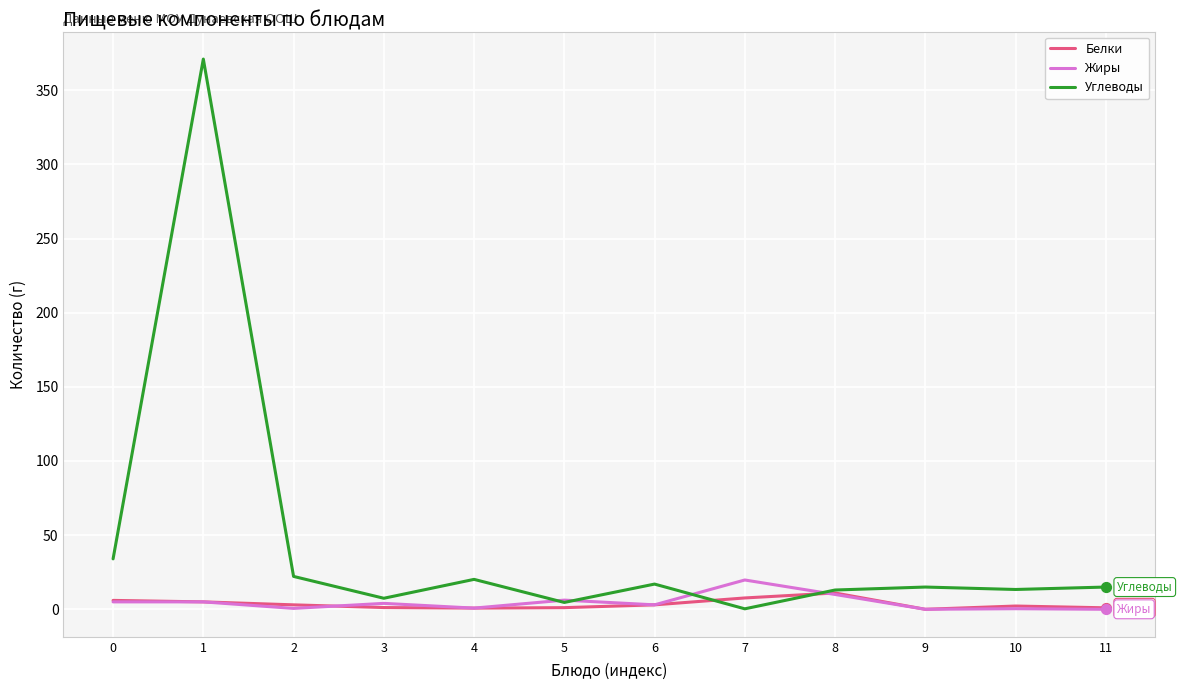

Which series has the largest range (max minus min)?

Углеводы